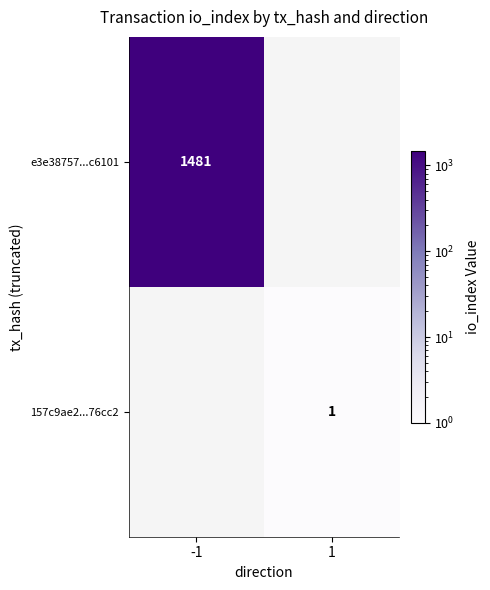

The e3e38757...c6101 series shows 1481 at -1. True or false?

True